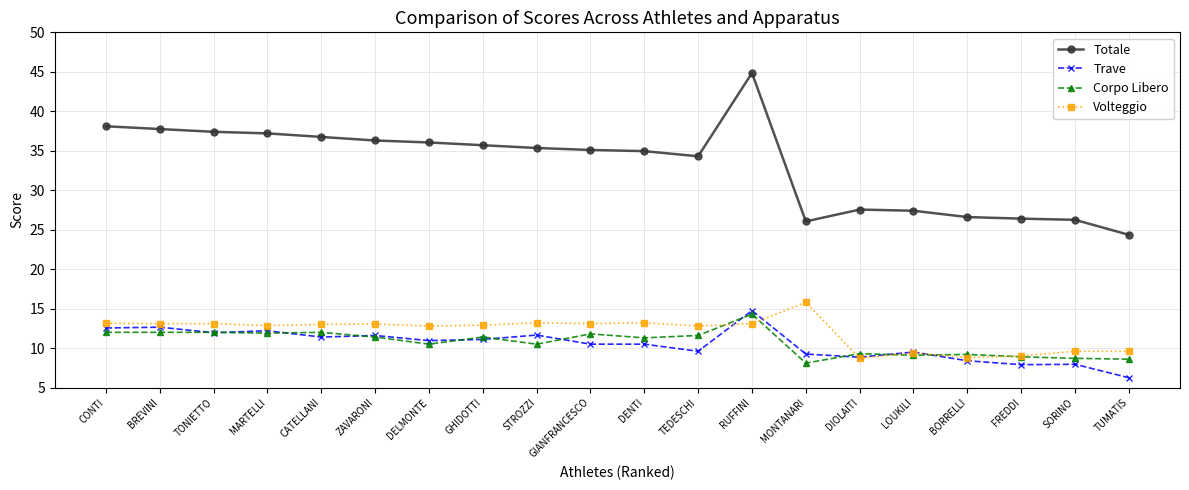

What is the difference between the second highest and minimum values in the Corpo Libero series?

3.9